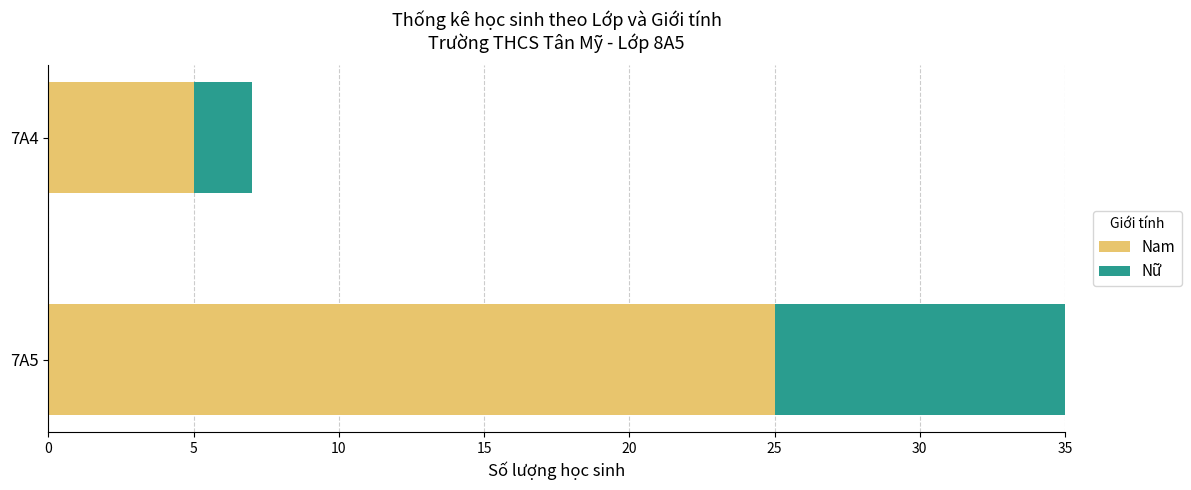

What is the difference between the maximum and minimum values in the Nam series?

20